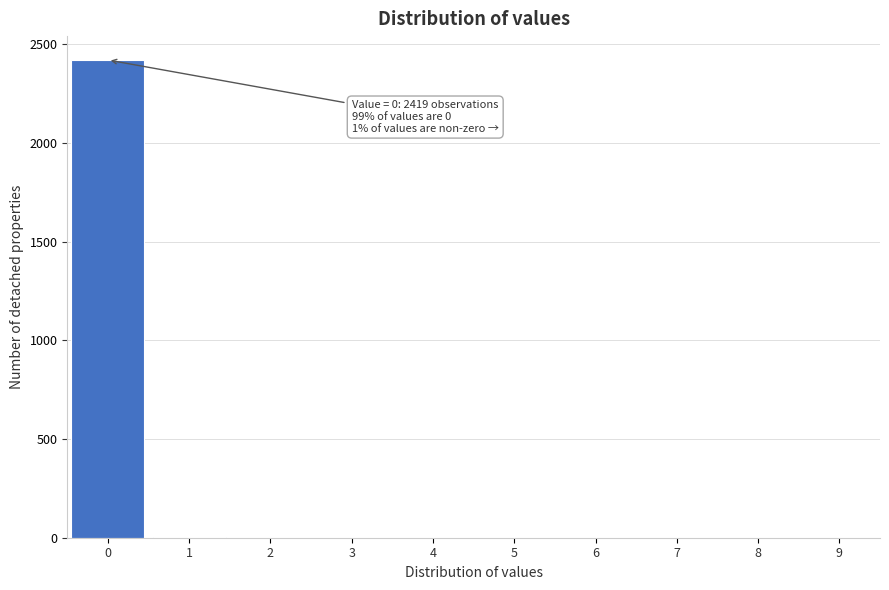

What is the maximum value shown in the chart?

2420